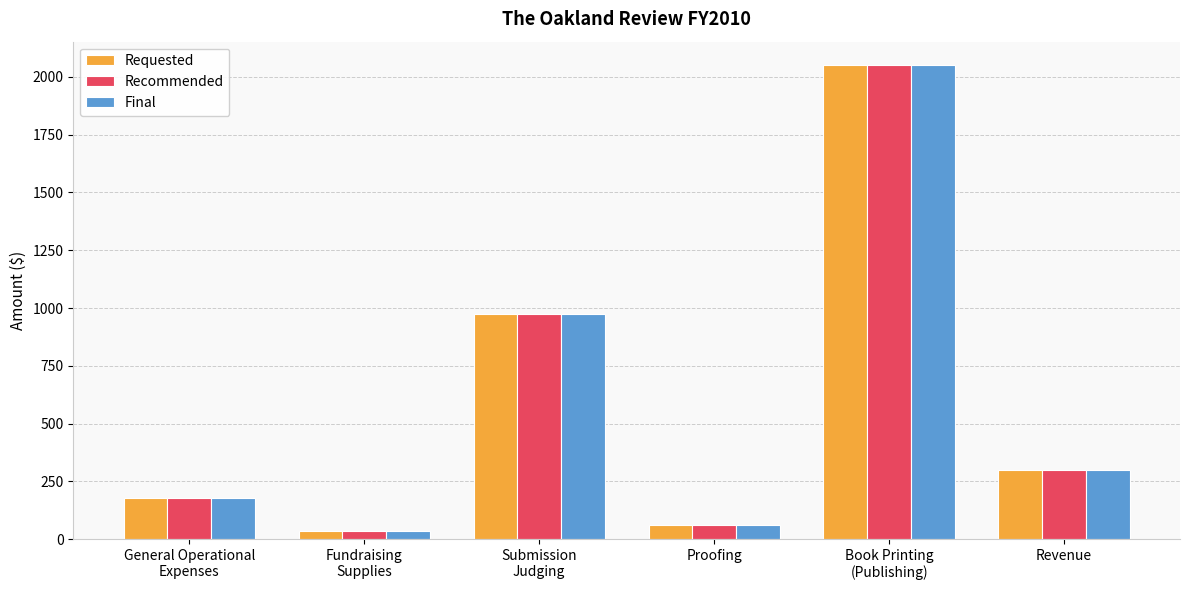

What is the difference between the Recommended values at Book Printing
(Publishing) and Submission
Judging?

1075